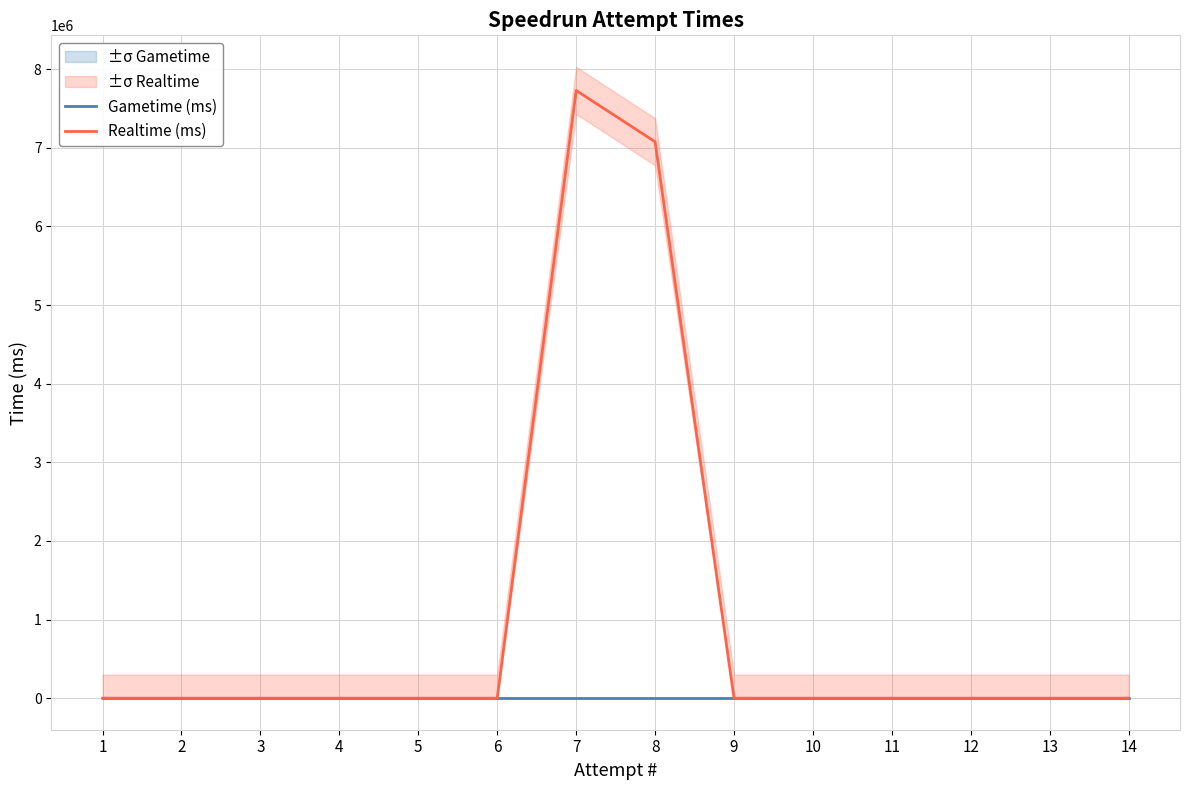

True or false: Gametime (ms) and Realtime (ms) cross at least once.

False